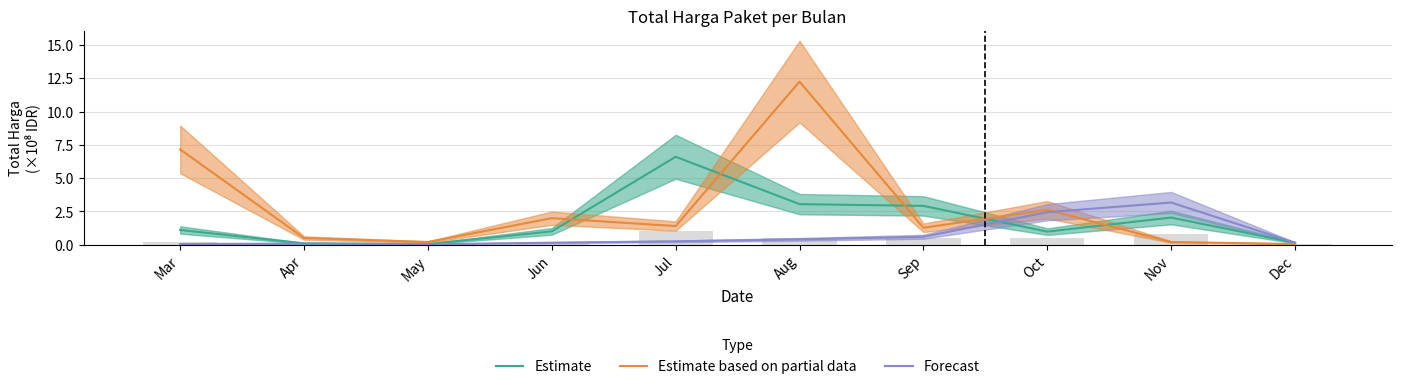

At which label does Estimate based on partial data reach its peak?

Aug